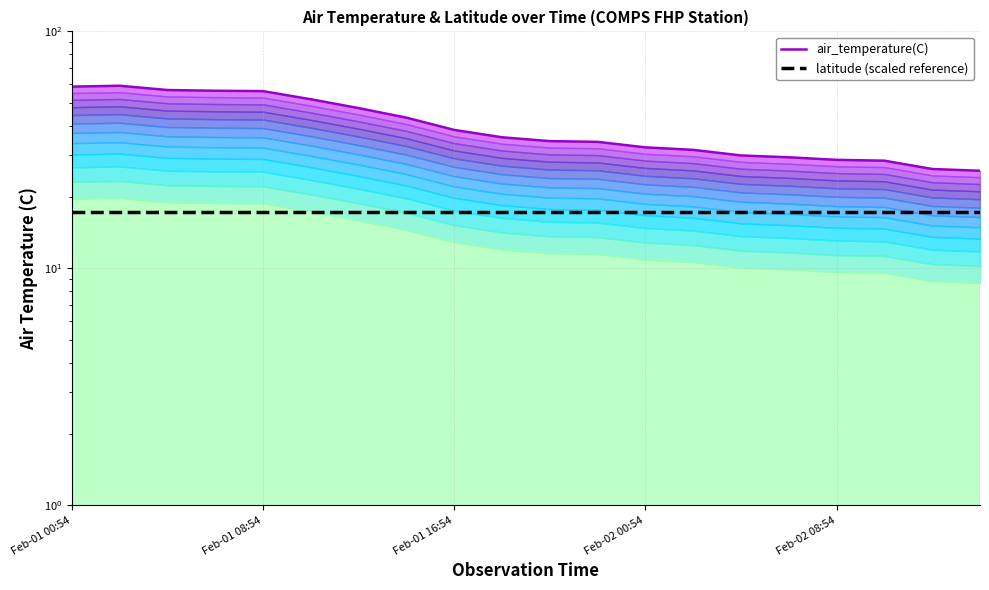

Where does the air_temperature(C) top series first go above 35?

Feb-01 00:54